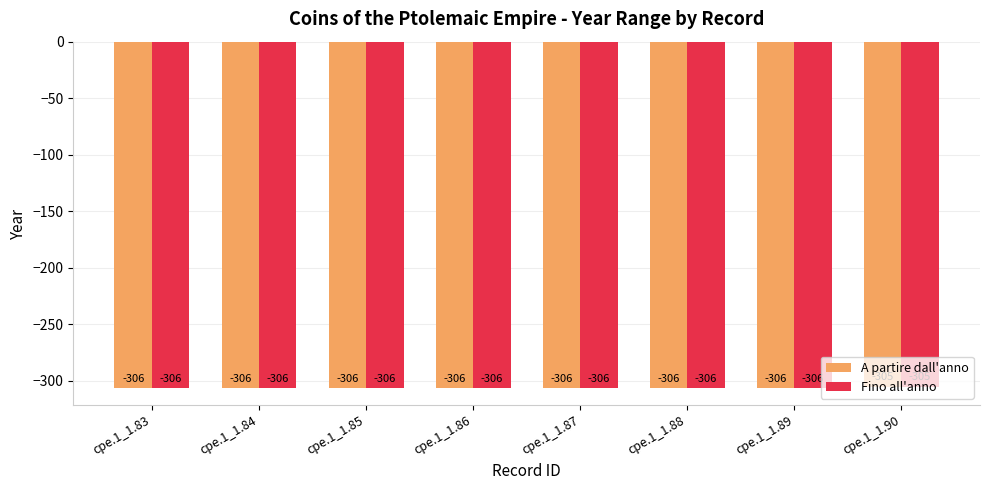

Are the bars horizontal?

No